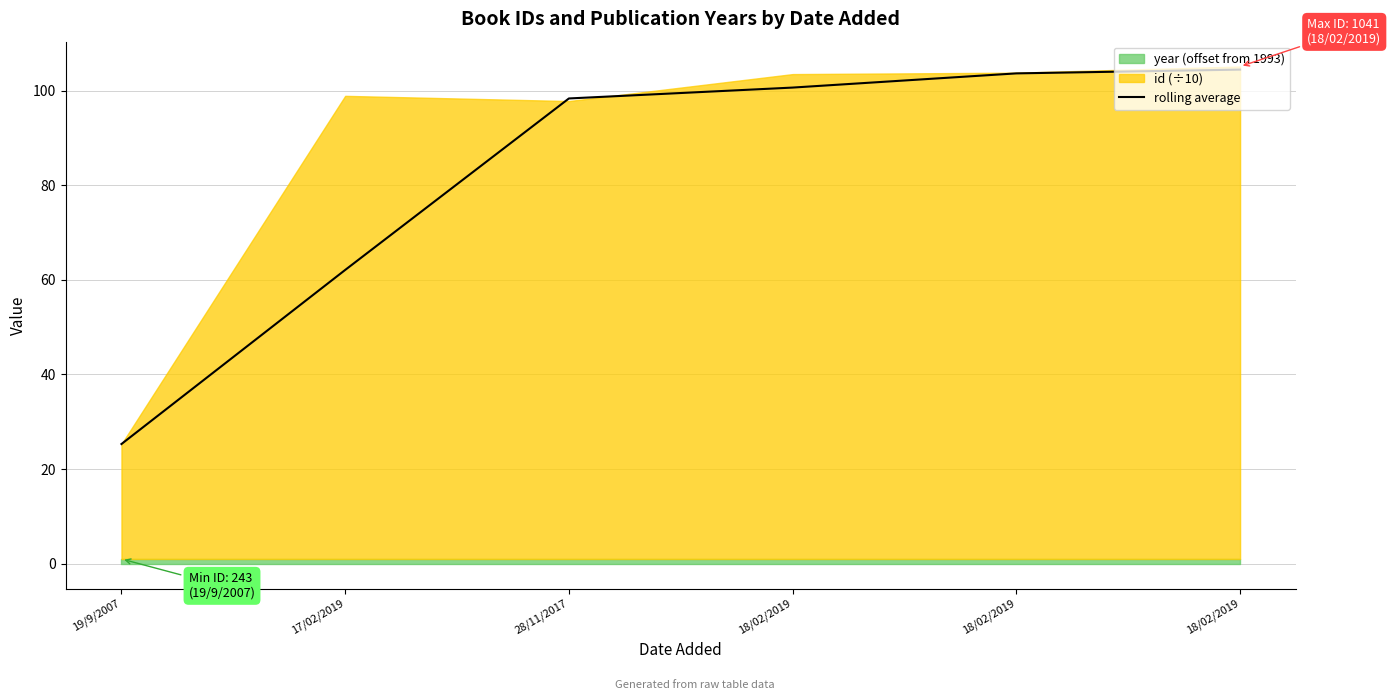

True or false: the data shows 40.6 at 28/11/2017.

False